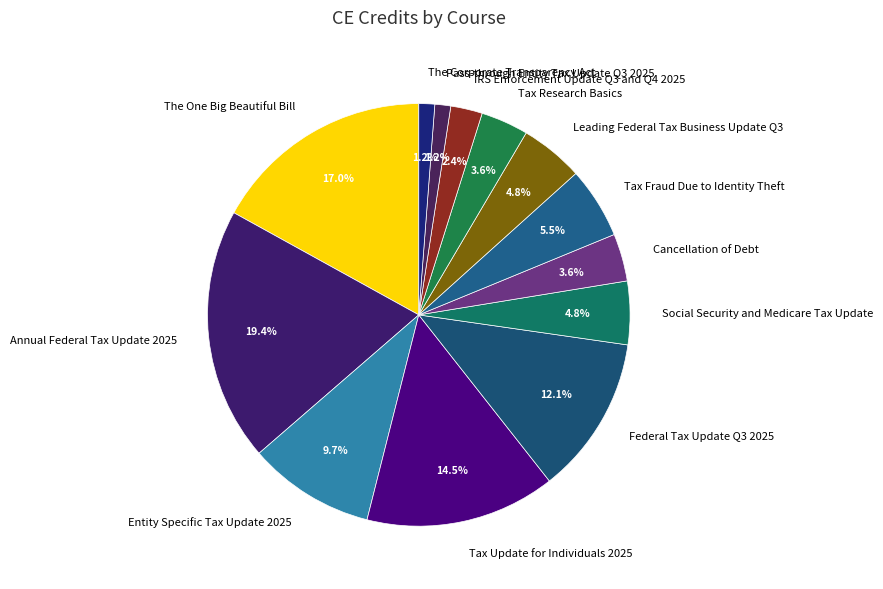

Which category has the biggest portion of the pie?

Annual Federal Tax Update 2025